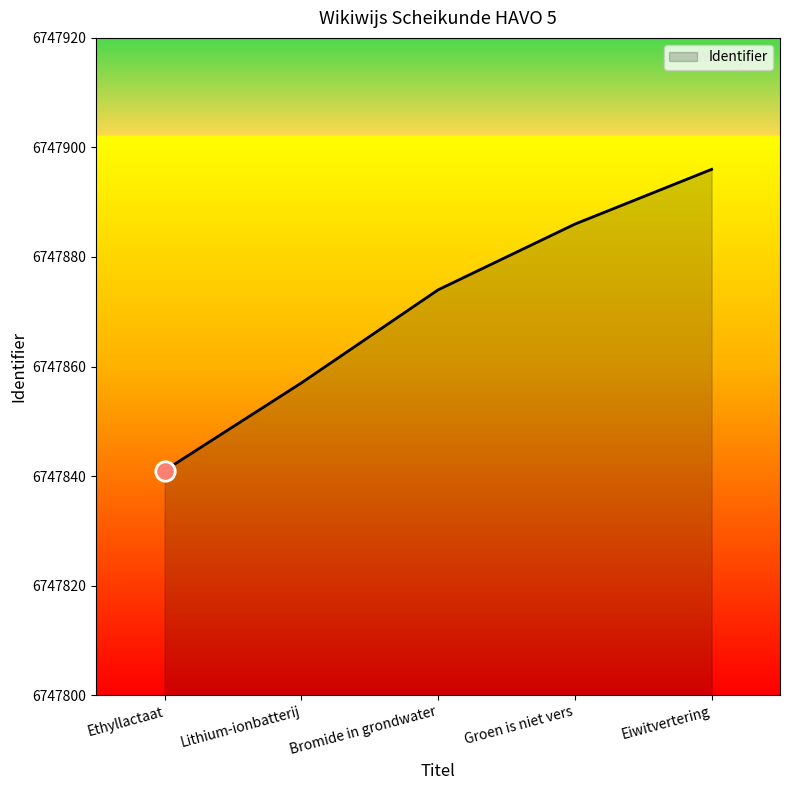

What position from the left is Groen is niet vers?

4